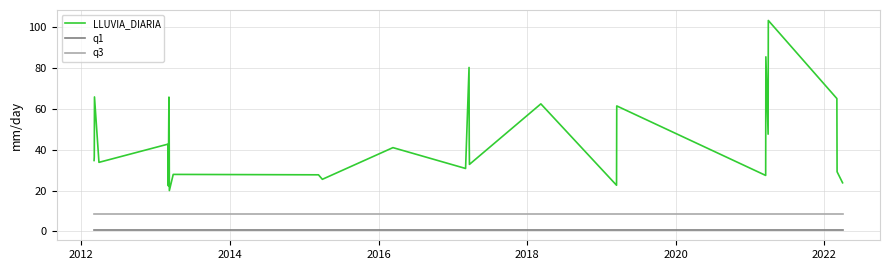

List the series in order of their peak value, highest first.

LLUVIA_DIARIA, q3, q1